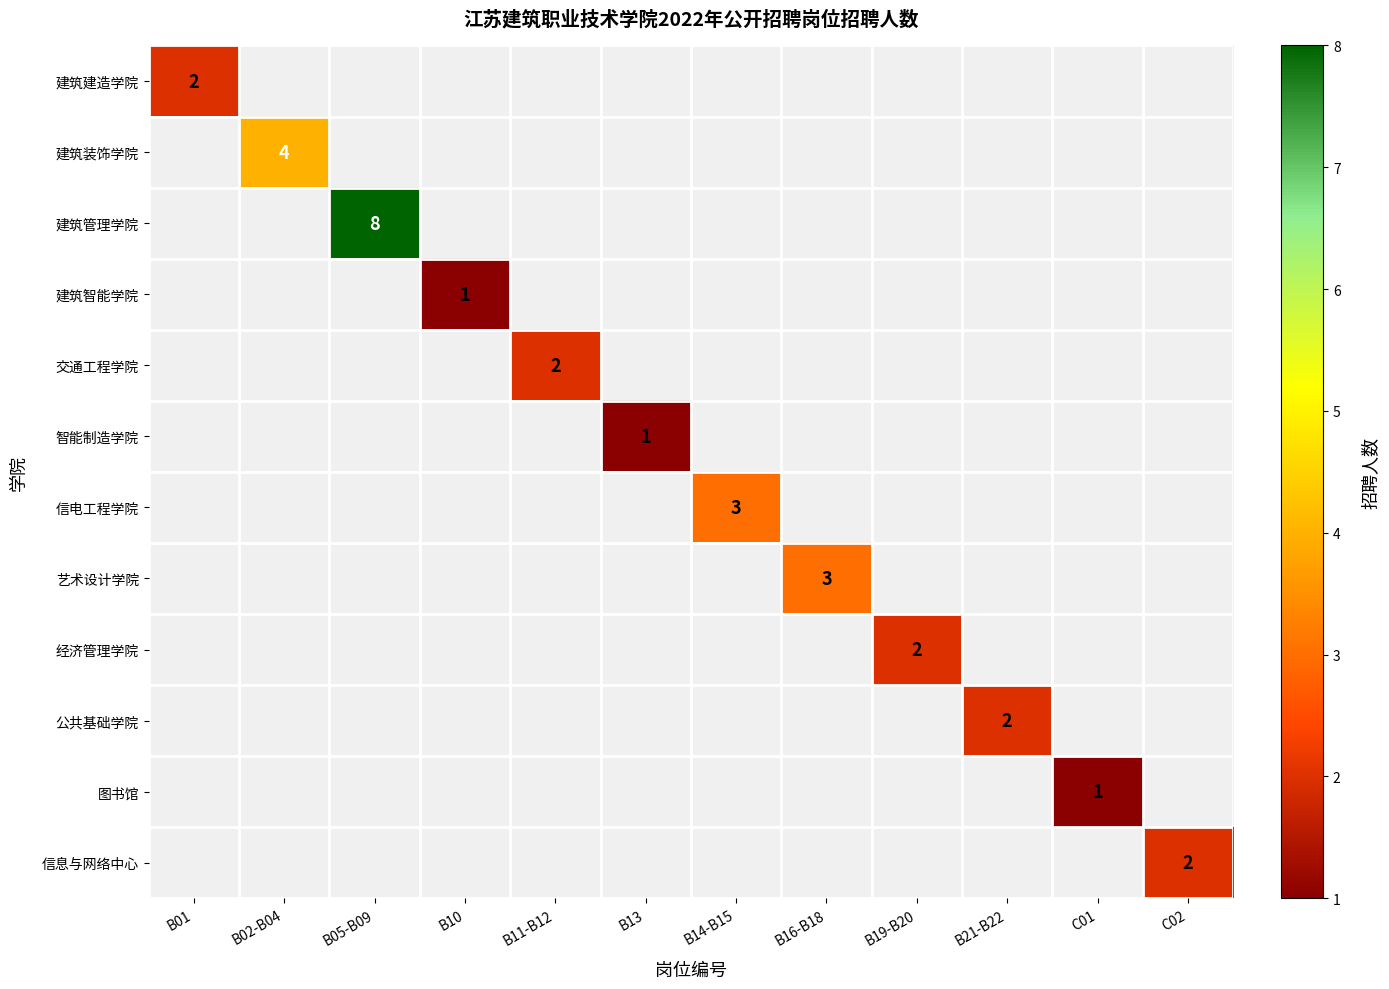

True or false: 建筑管理学院 has a value of 5 at B05-B09.

False